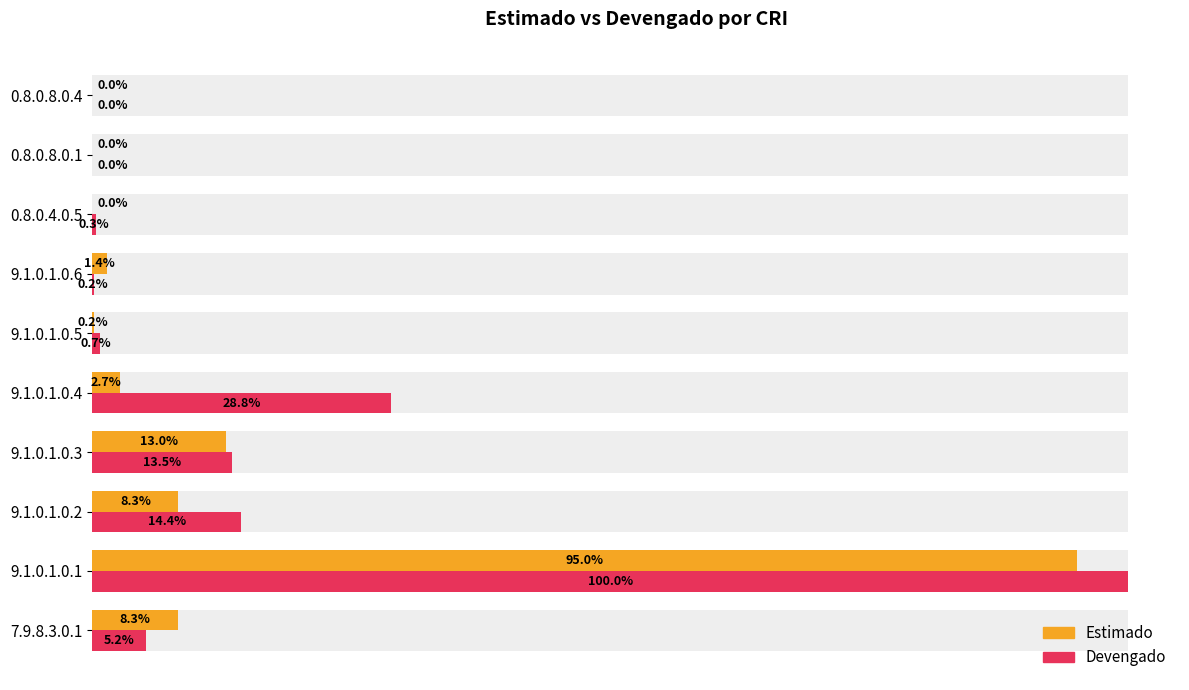

Which series has the widest spread of values?

Devengado